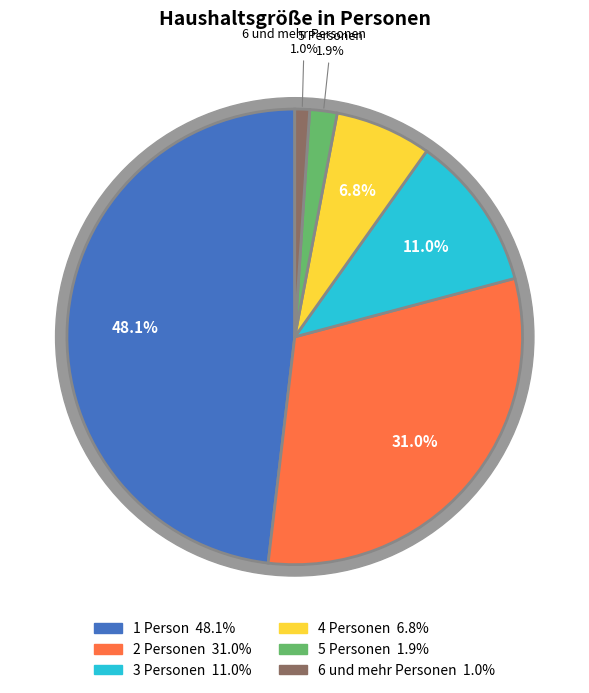

Which category has the smallest portion of the pie?

6 und mehr Personen